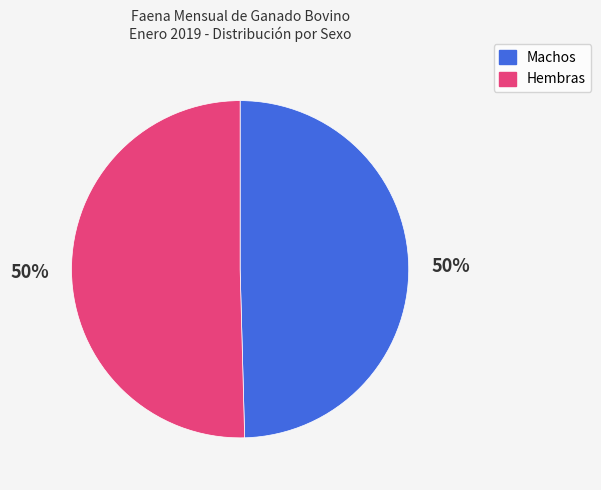

The Machos slice represents 61% of the pie. True or false?

False